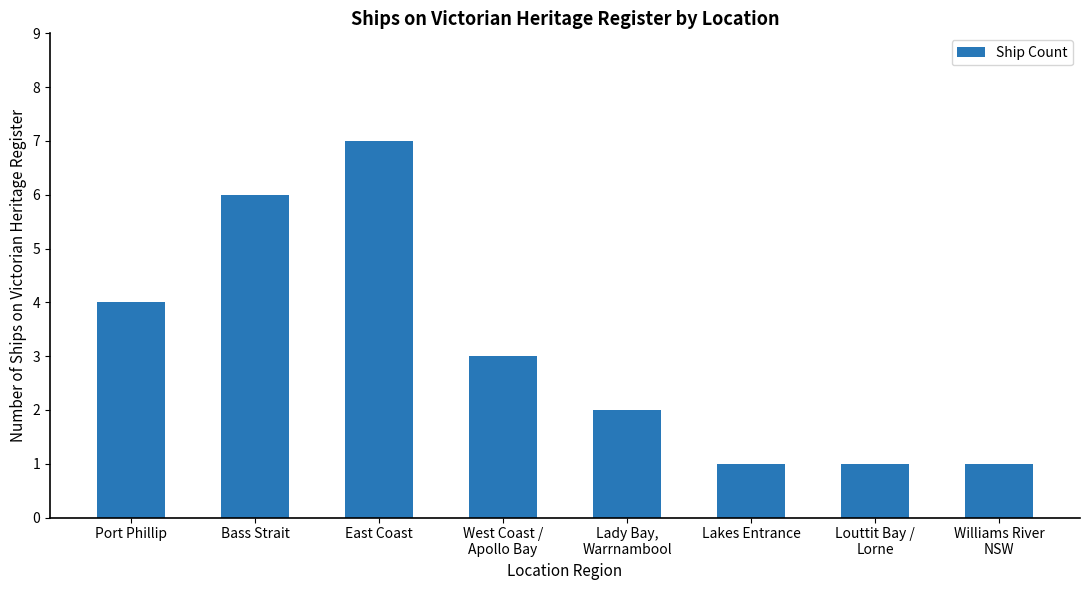

How many values are below 3?

4